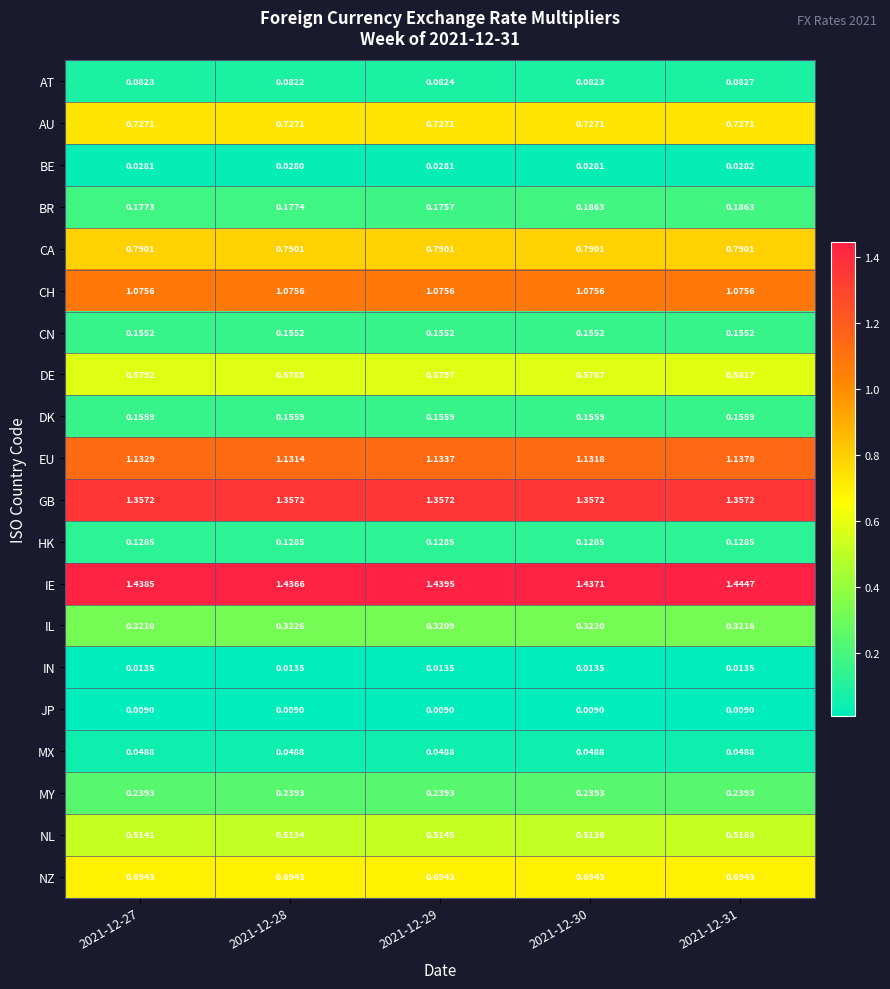

Rank the series by their maximum value, from lowest to highest.

JP, IN, BE, MX, AT, HK, CN, DK, BR, MY, IL, NL, DE, NZ, AU, CA, CH, EU, GB, IE